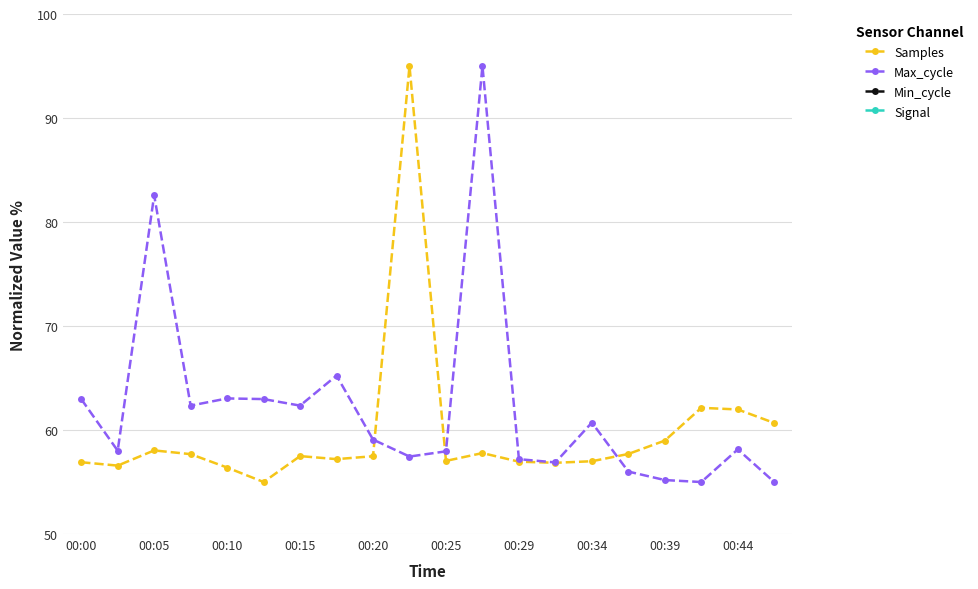

How many interior local valleys does the Max_cycle series have?

6